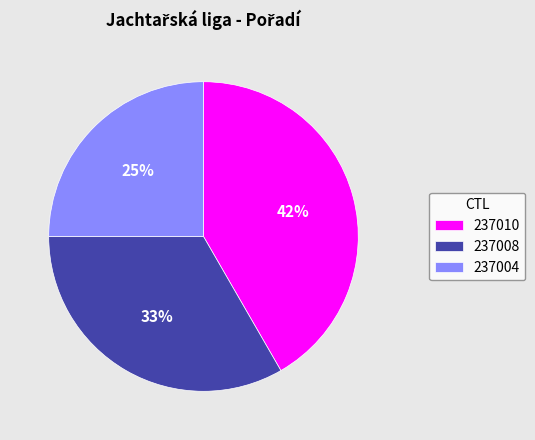

Which has a higher value, 237010 or 237004?

237010